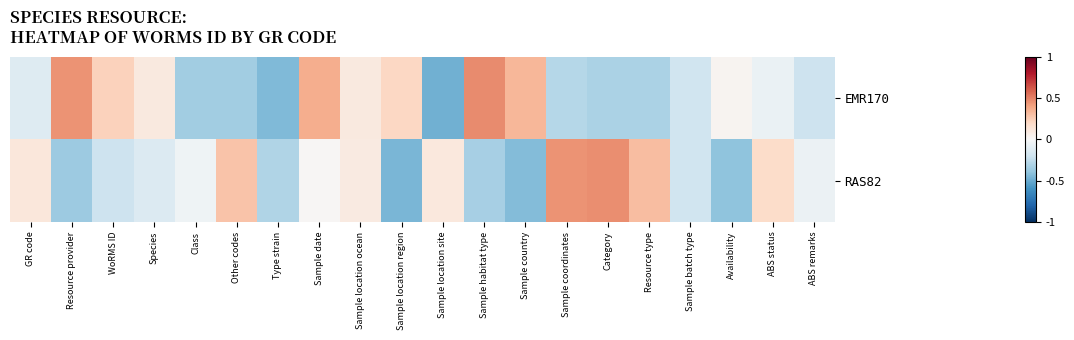

Count the number of categories in the chart.

20